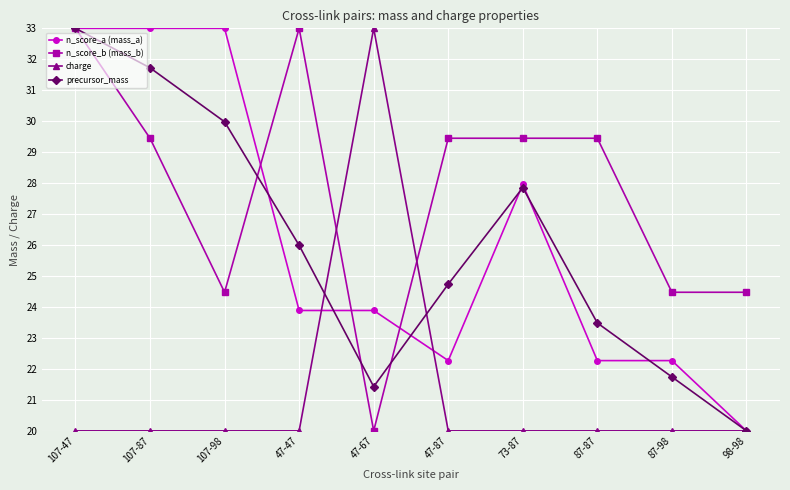

Which series changed the most between 107-47 and 47-47?

n_score_a (mass_a)